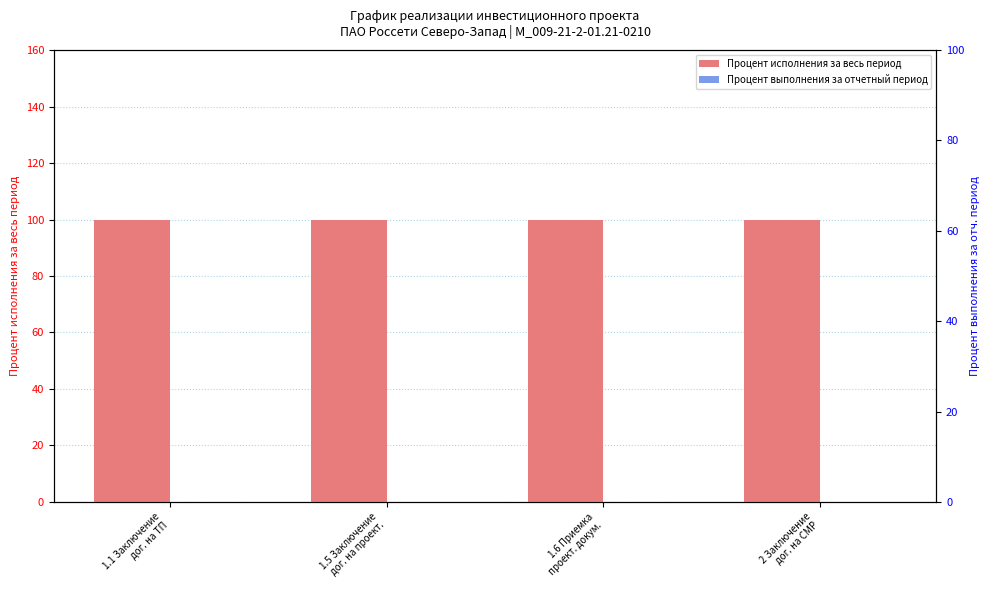

Which series has the largest total across all categories?

Процент исполнения за весь период